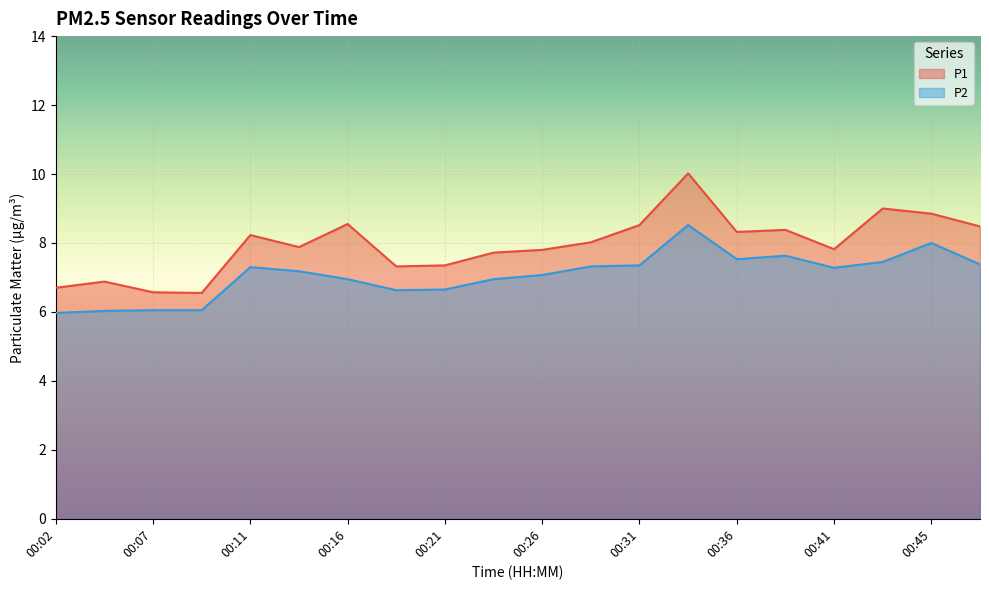

Count the number of categories in the chart.

20